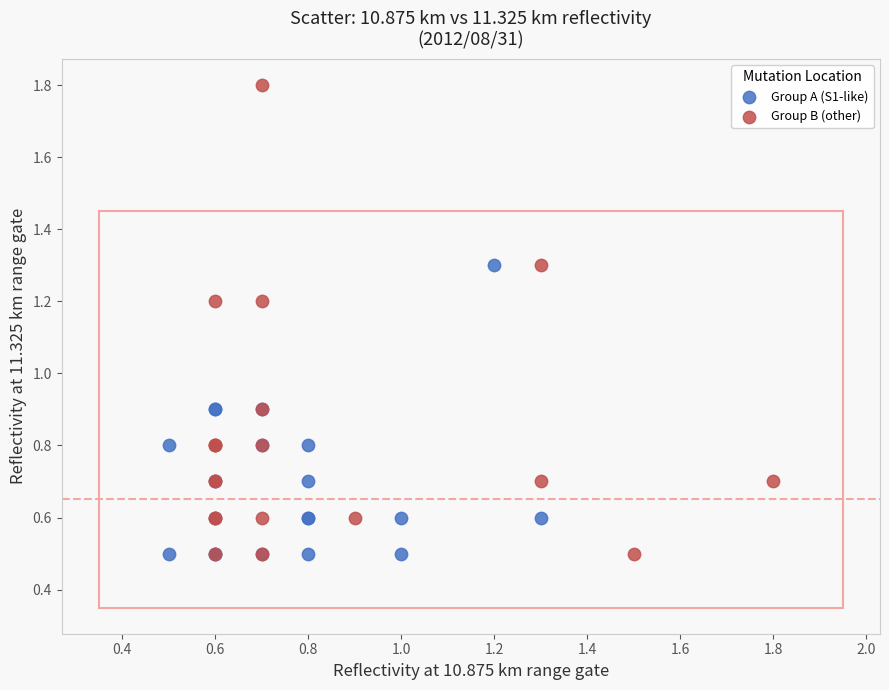

Which series contains the highest Y value?

Group B (other)